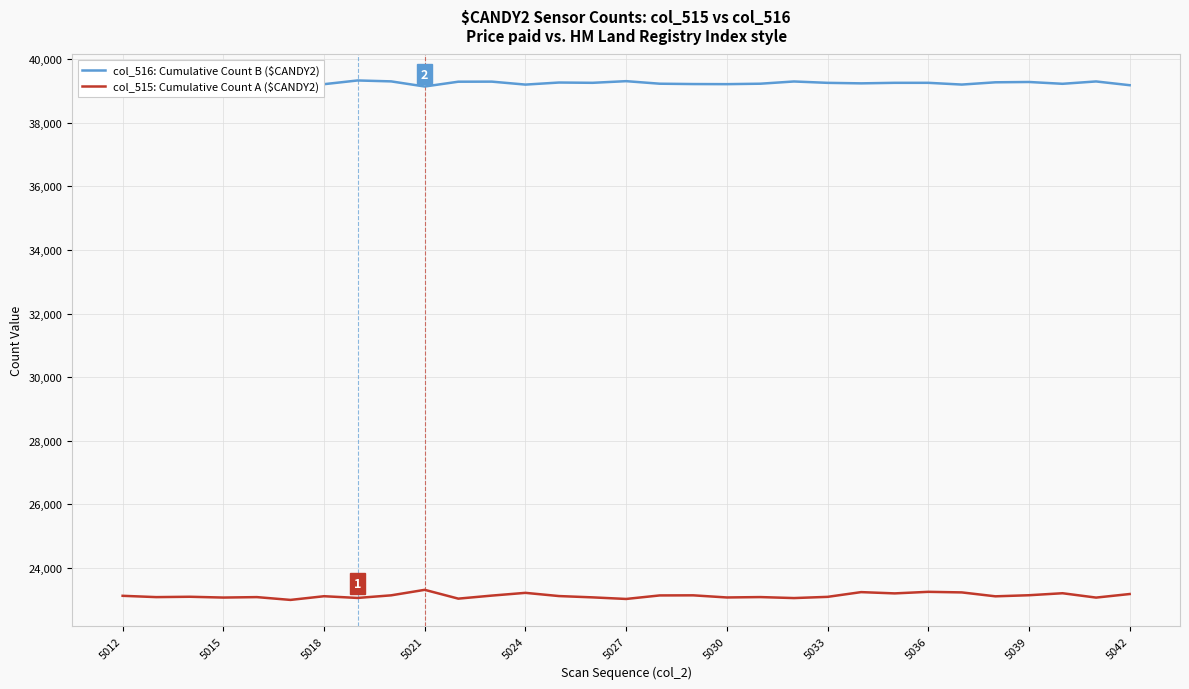

Which series has the widest spread of values?

col_515: Cumulative Count A ($CANDY2)